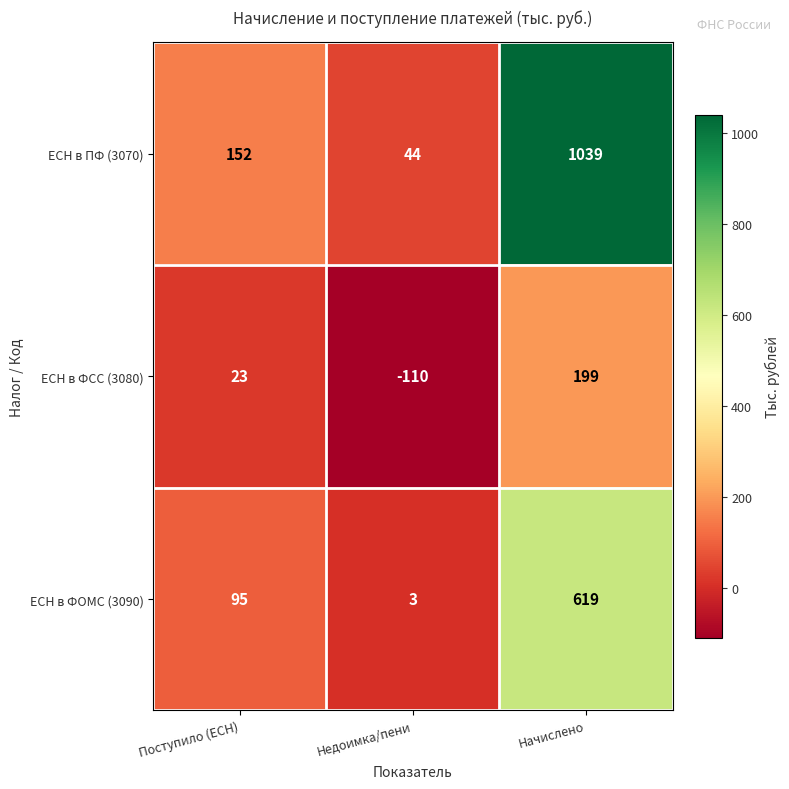

How many data points in ЕСН в ФОМС (3090) are less than 95?

1